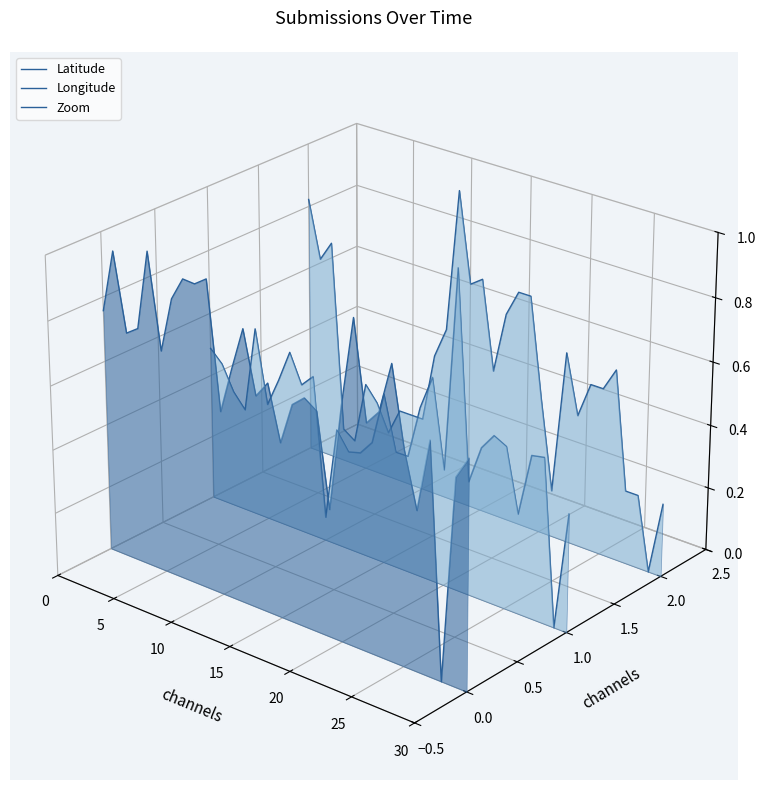

Where do Longitude and Zoom first cross each other?

10 and 15